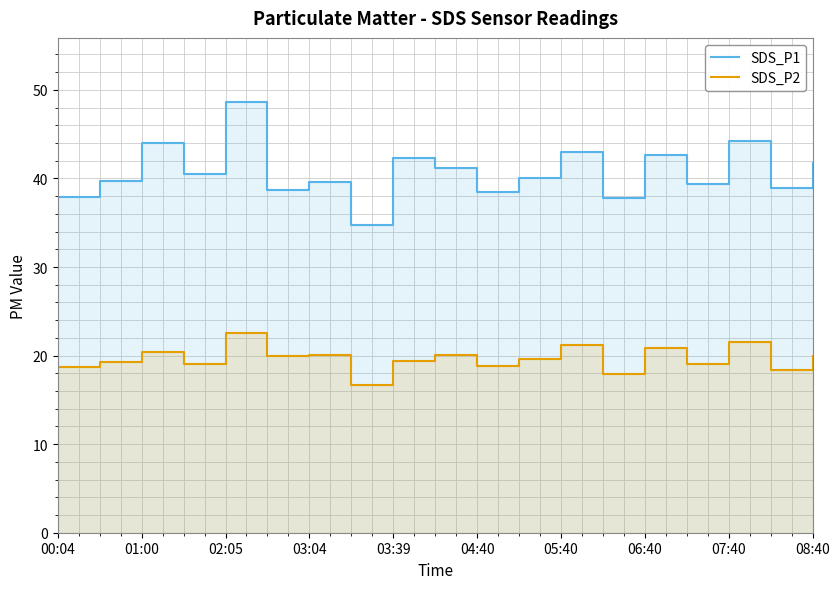

In SDS_P1, how many points are higher than both neighbors (excluding endpoints)?

7